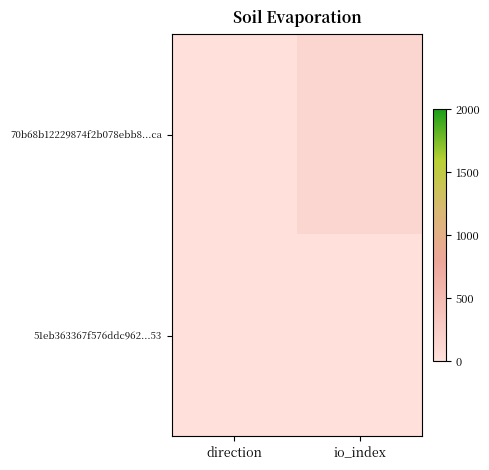

At which category does the chart reach its peak across all series?

io_index